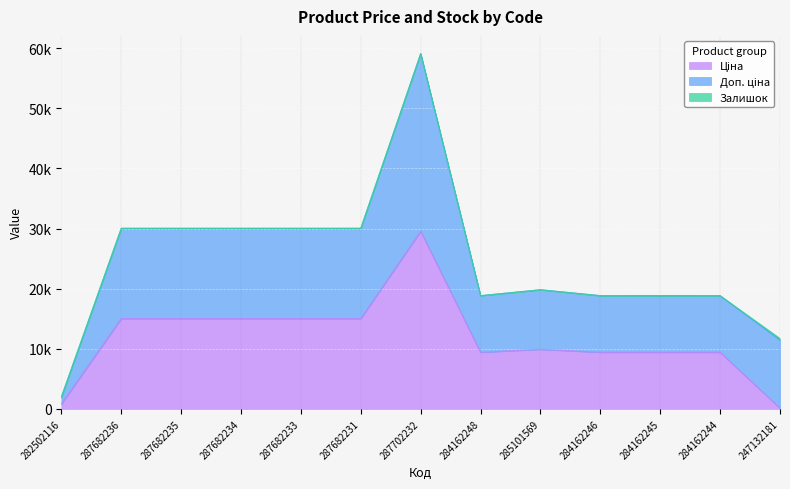

At which label does Залишок reach its peak?

247132181